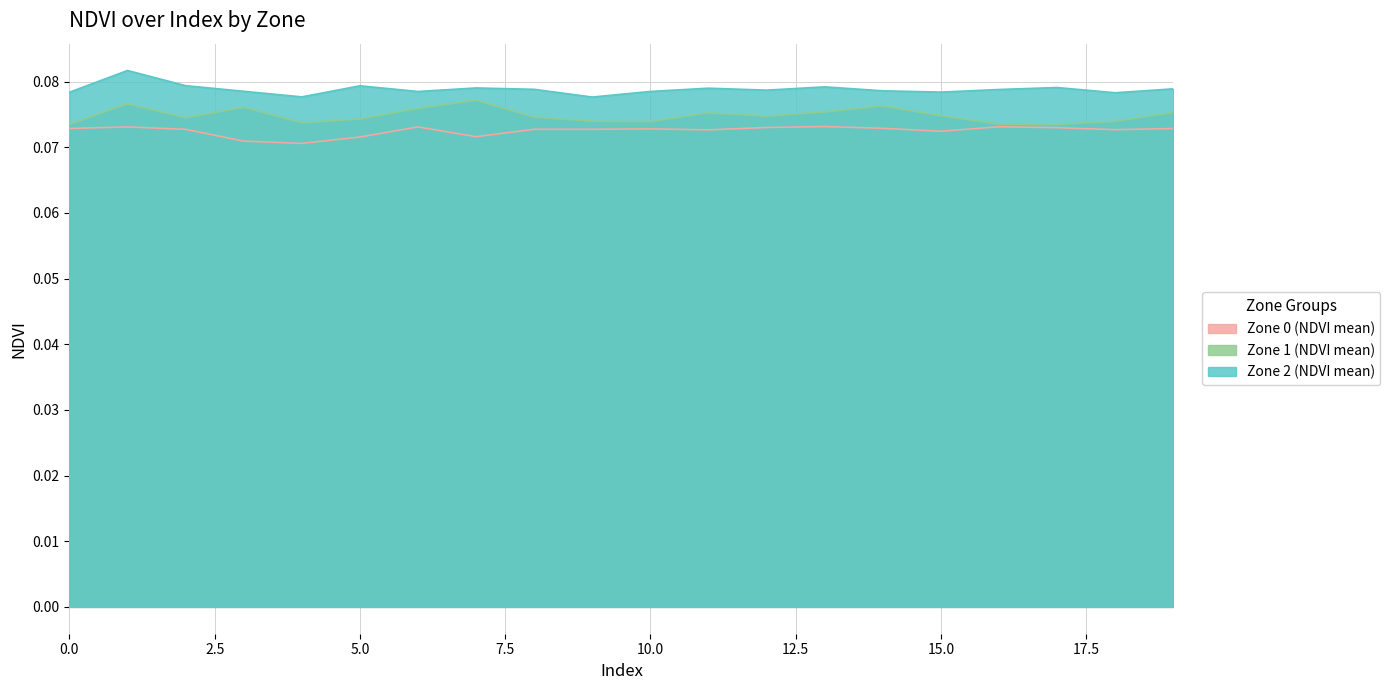

Which series has the widest spread of values?

Zone 2 (NDVI mean)